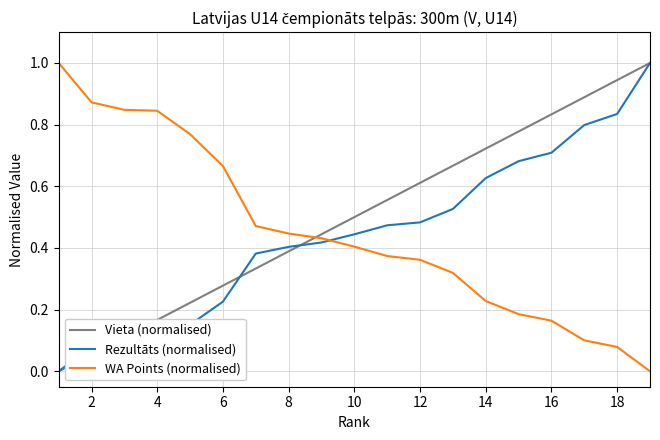

After their last crossing, which series has the higher values: WA Points (normalised) or Vieta (normalised)?

Vieta (normalised)